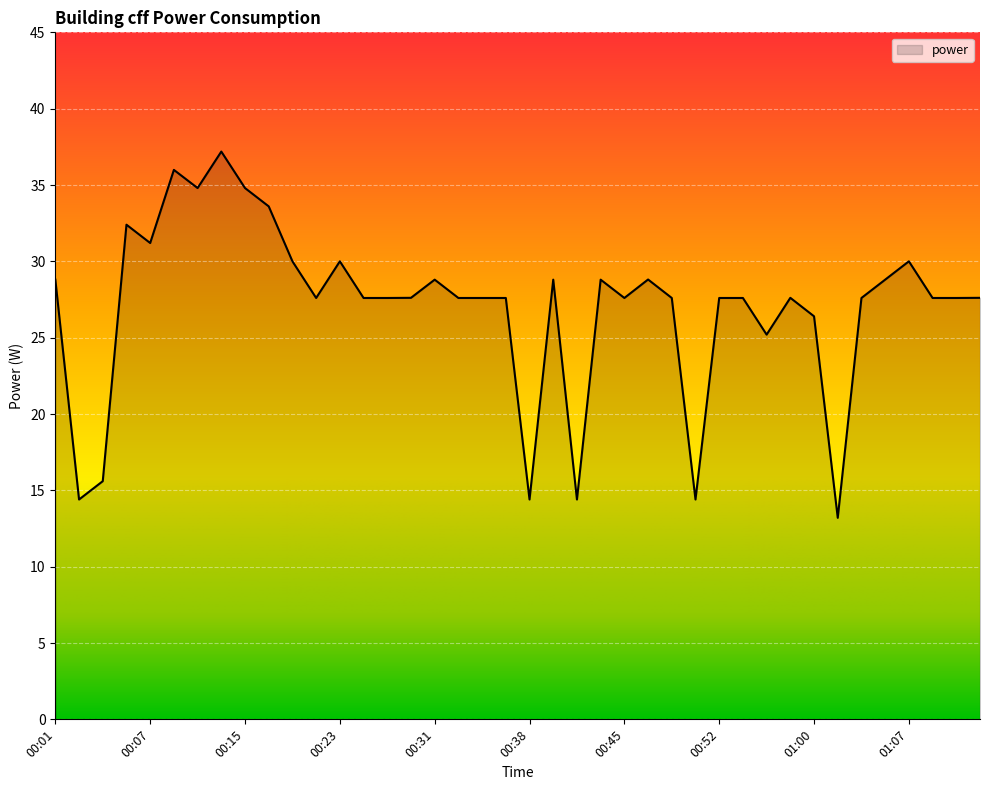

Reading left to right, list all the values displayed in this chart.

28.8	14.4	15.6	32.4	31.2	36.0	34.8	37.2	34.8	33.6	30.0	27.6	30.0	27.6	27.6	27.6	28.8	27.6	27.6	27.6	14.4	28.8	14.4	28.8	27.6	28.8	27.6	14.4	27.6	27.6	25.2	27.6	26.4	13.2	27.6	28.8	30.0	27.6	27.6	27.6